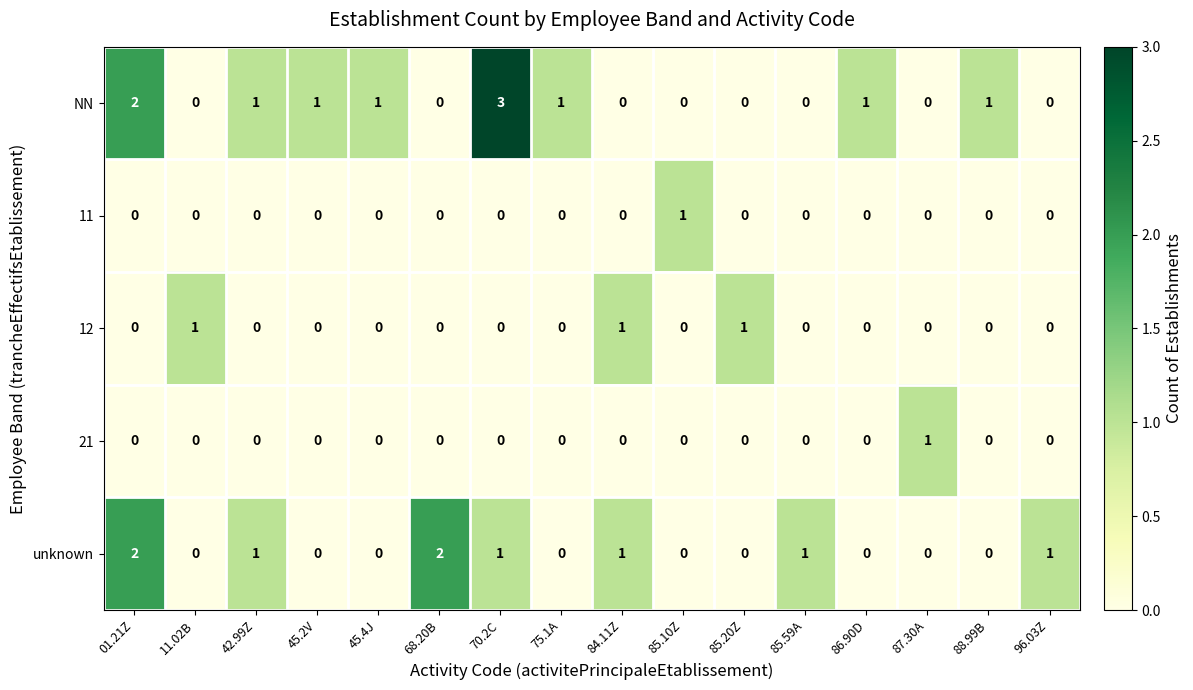

How many series are shown in this chart?

5